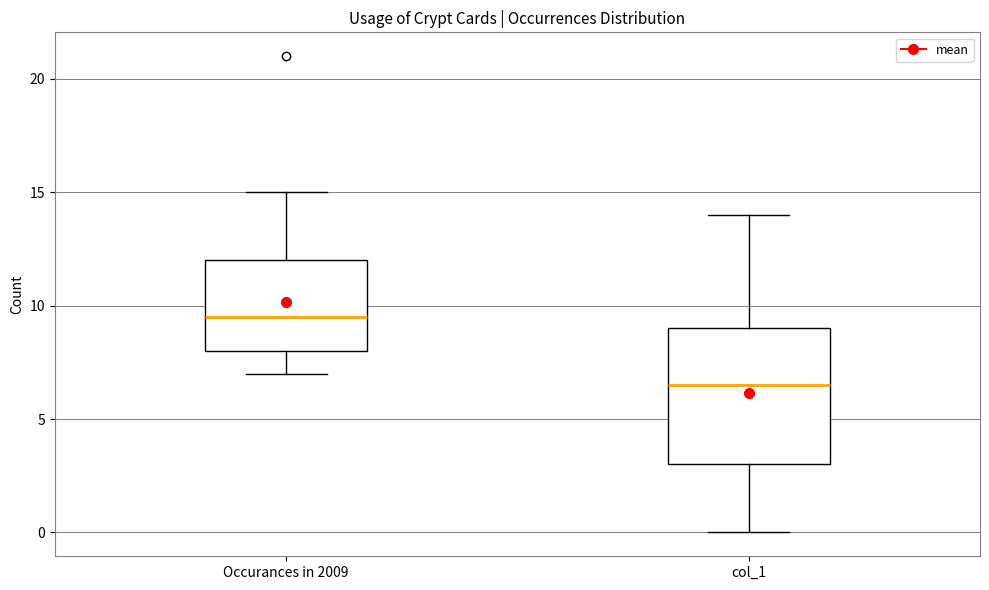

Reading left to right, transcribe this box plot: for each box, give where its median line is, the range the box spans, and where its two whiskers end, as read against the y-axis. The values are not printed on the chart, so give them approximately, as read against the axis.

Occurances in 2009: median 9.5, box 8.0 to 12.0, whiskers 7.0 to 15.0
col_1: median 6.5, box 3.0 to 9.0, whiskers 0.0 to 14.0